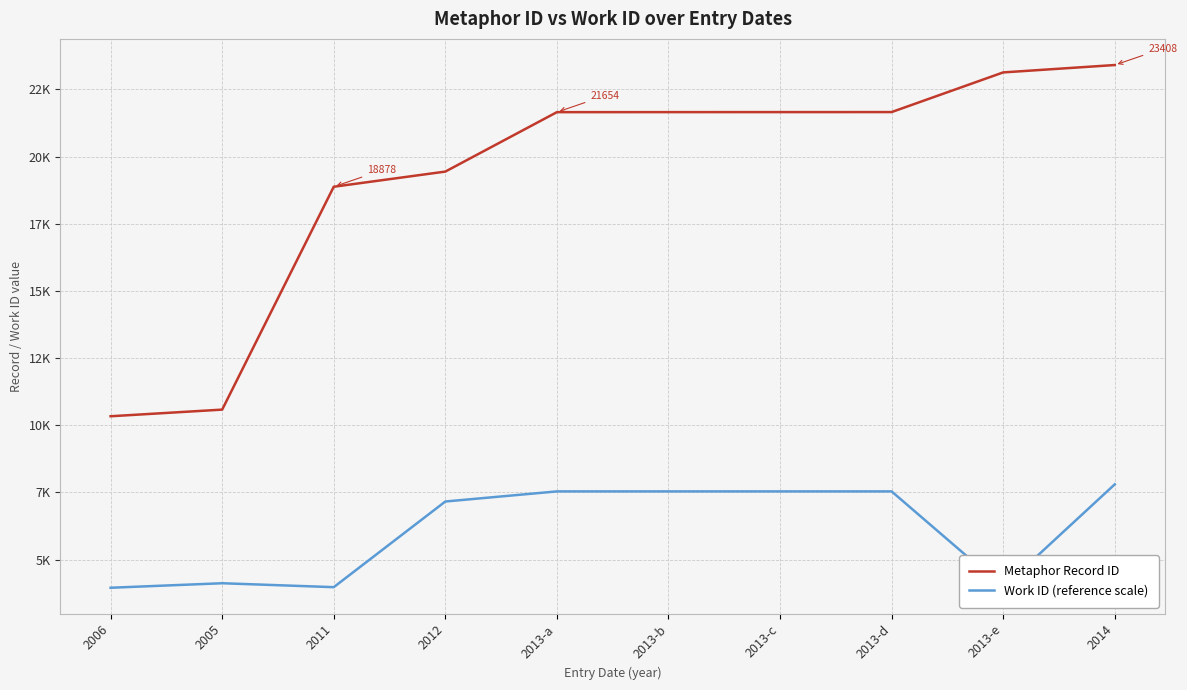

What are all the series names shown in the legend?

Metaphor Record ID, Work ID (reference scale)